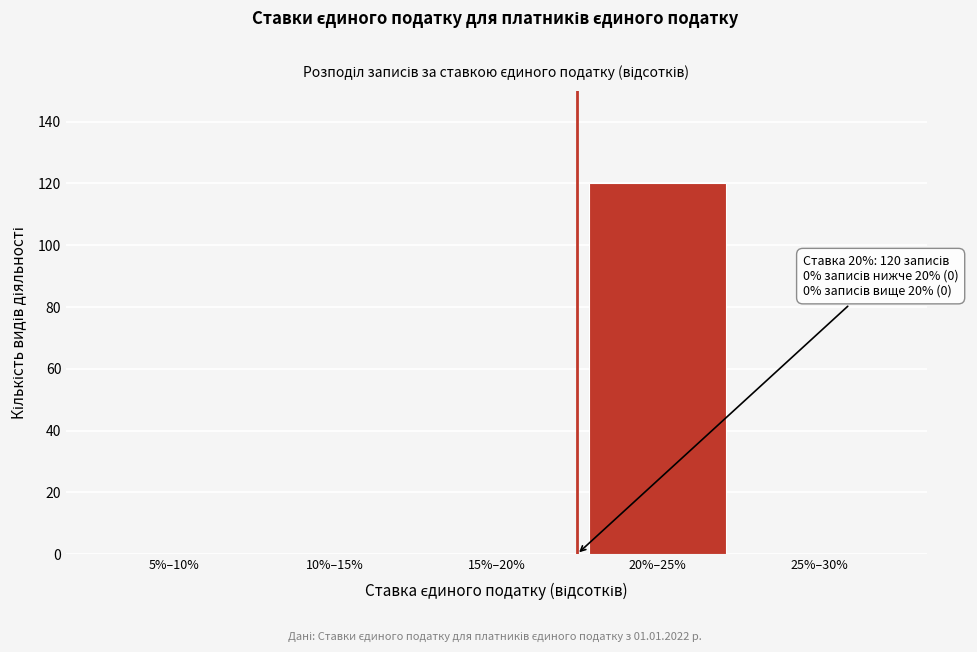

Reading left to right, what are all the values shown in this chart?

5%–10%=0	10%–15%=0	15%–20%=0	20%–25%=120	25%–30%=0